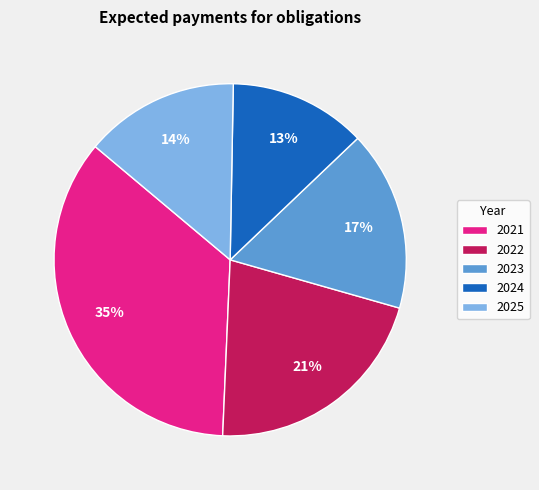

Count the number of slices in the pie.

5